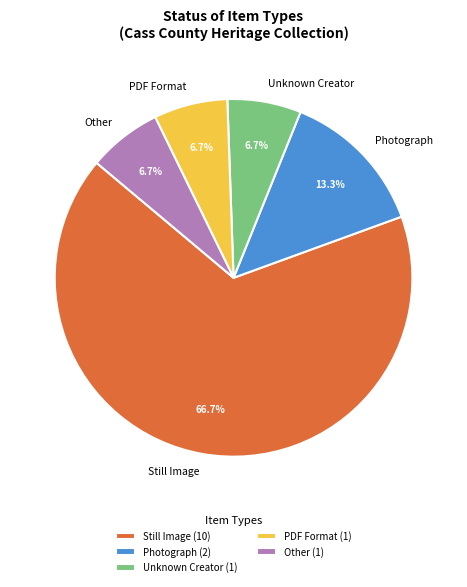

Which has a higher value, Still Image or Photograph?

Still Image